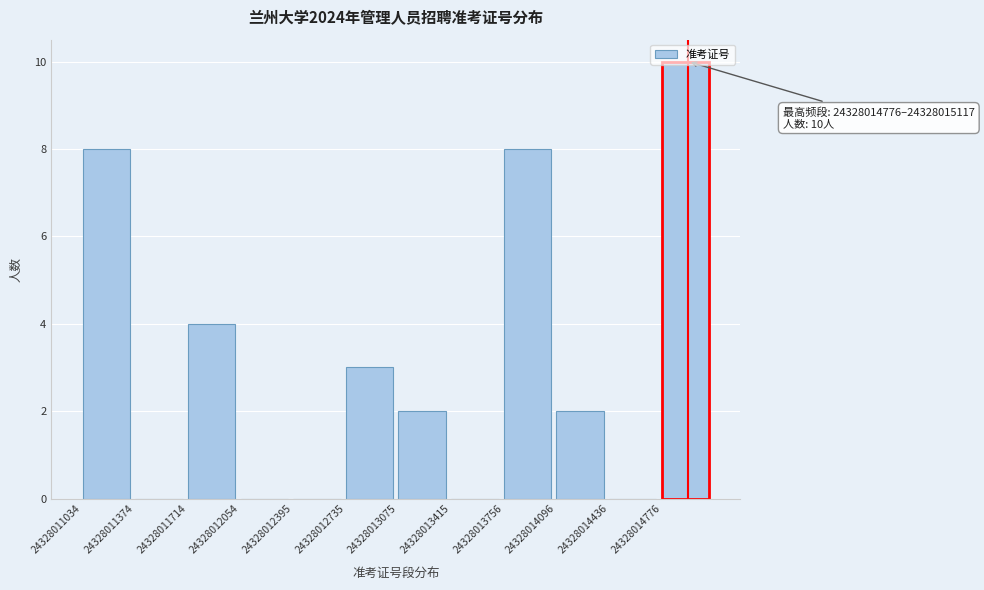

Over which range of the x-axis is the bar tallest?

24328014800 to 24328015100